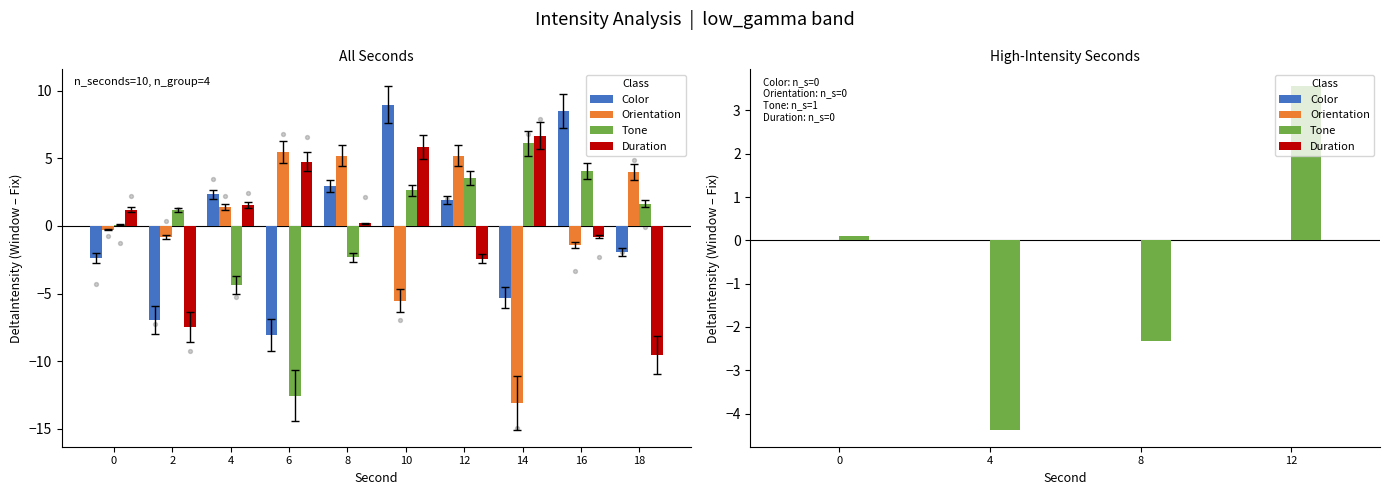

What are all the series names shown in the legend?

Color, Orientation, Tone, Duration